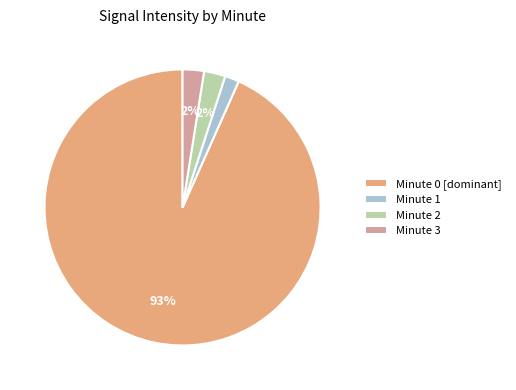

Is the sum of Minute 1 and Minute 3 greater than half?

No